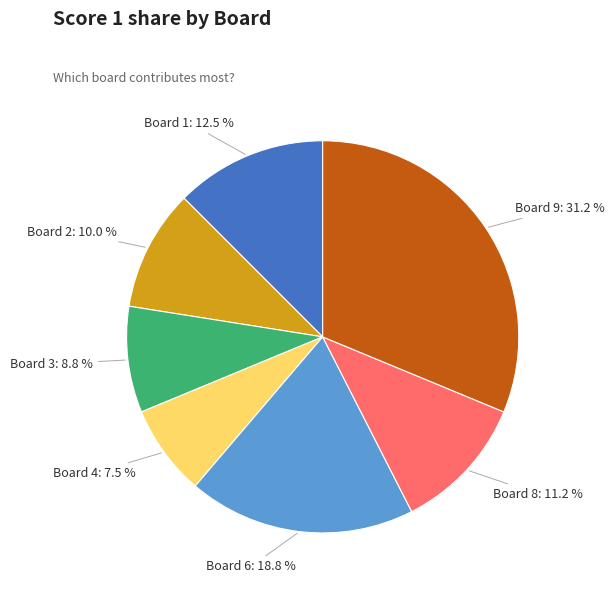

Which has a higher value, Board 8 or Board 1?

Board 1